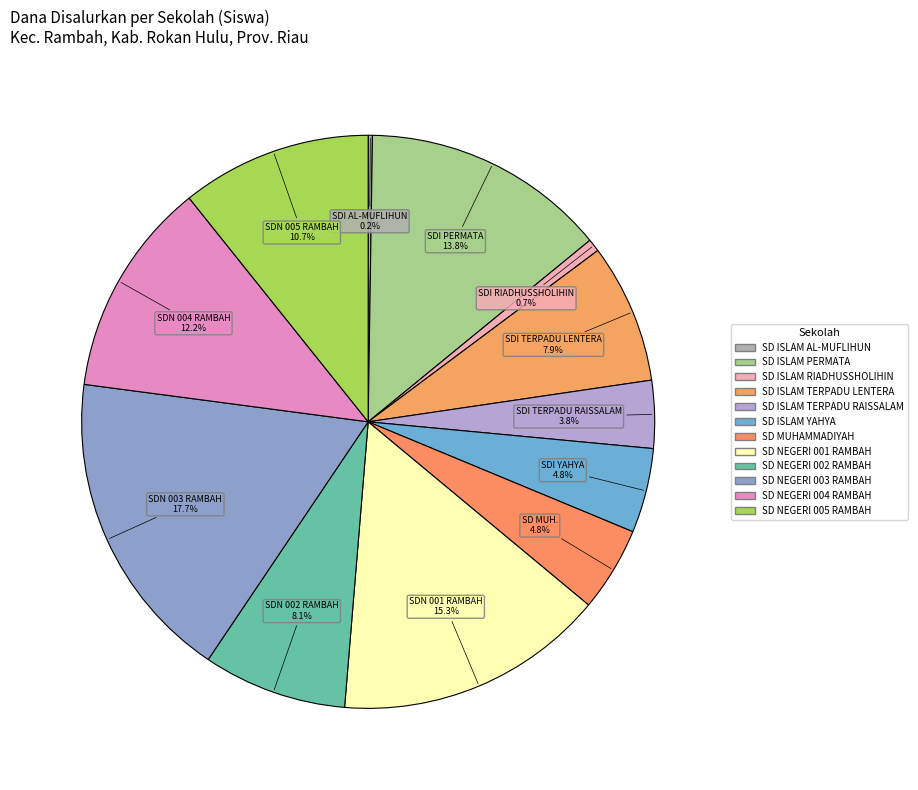

Is it true that SD MUHAMMADIYAH is 1% of the pie?

False